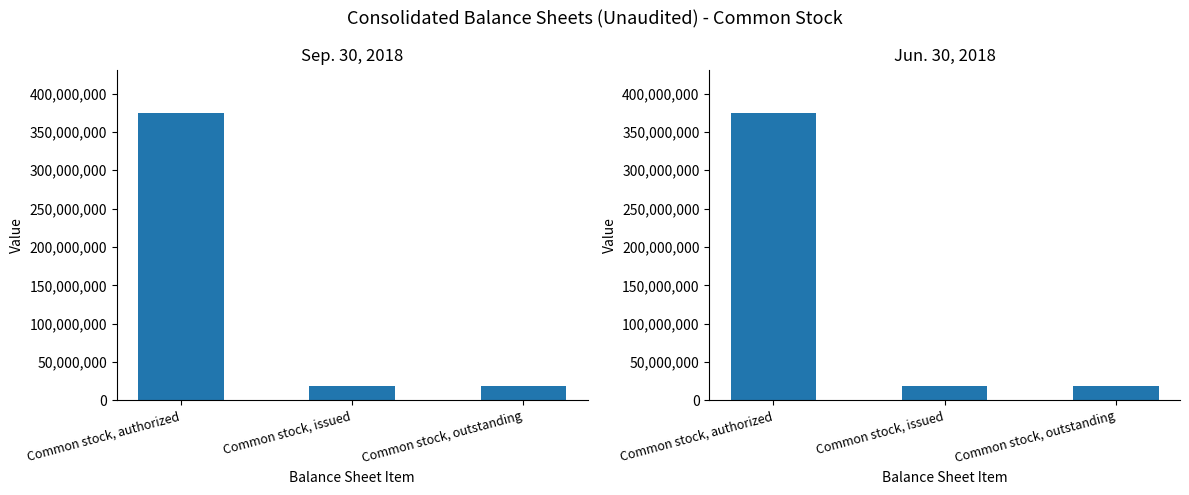

Which series has the largest total across all categories?

Sep. 30, 2018